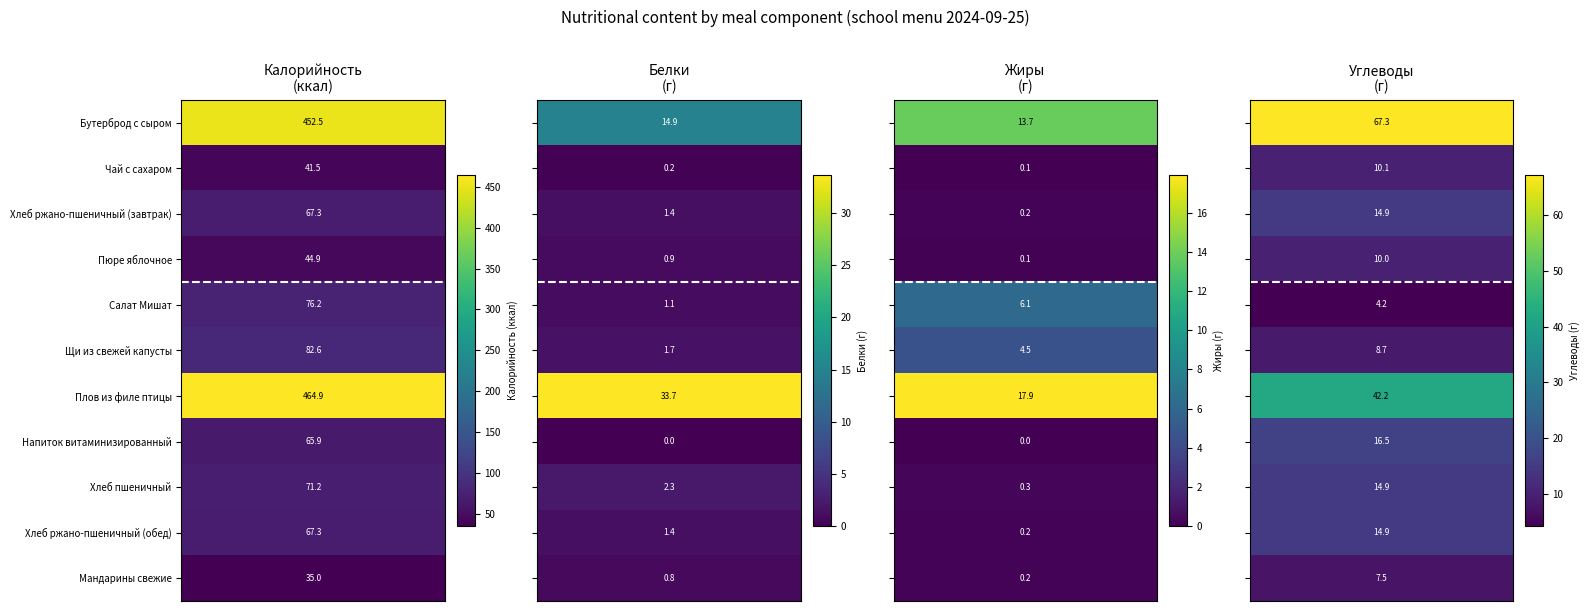

What is the spread (max minus min) of values at 0?

429.9